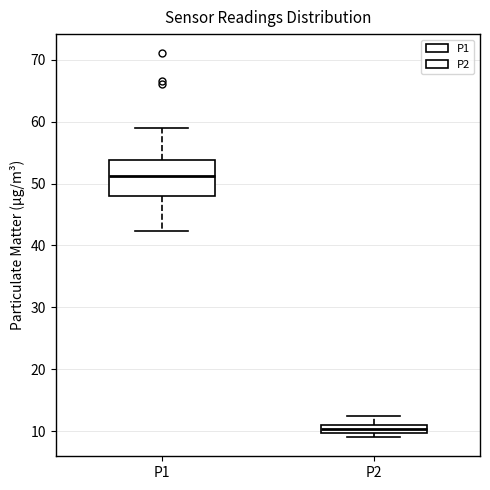

Which box is the tallest, from its lower edge to its upper edge?

P1